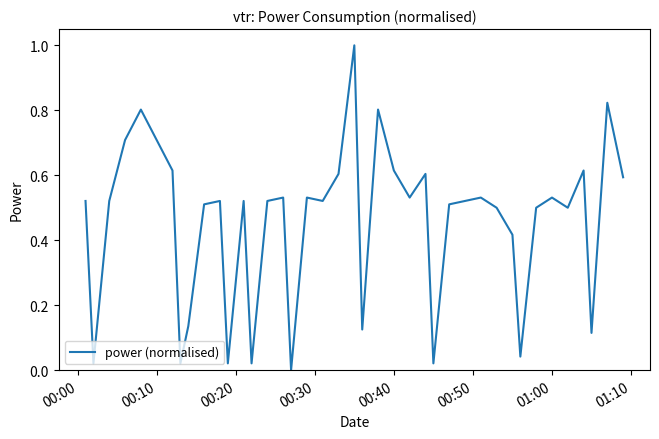

What is the maximum value shown in the chart?

1.0